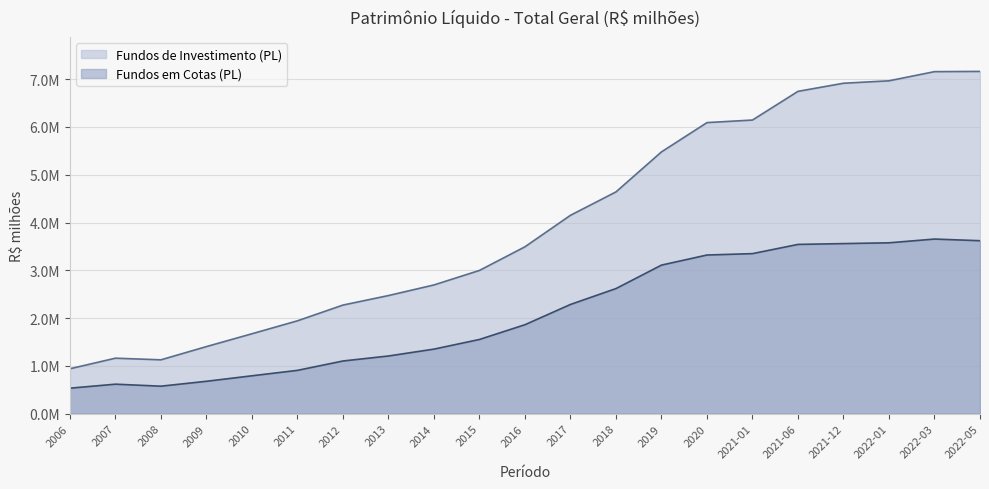

The Fundos em Cotas (PL) series shows 3108781.3 at 2019. True or false?

True